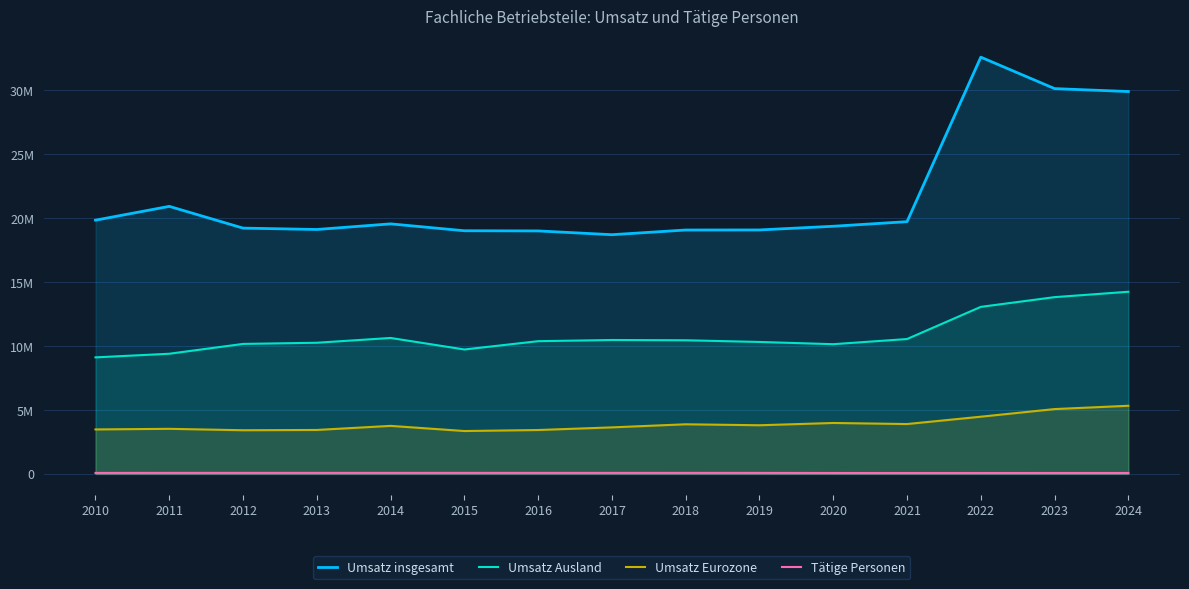

What is the sum of all Umsatz Eurozone values?

58494334